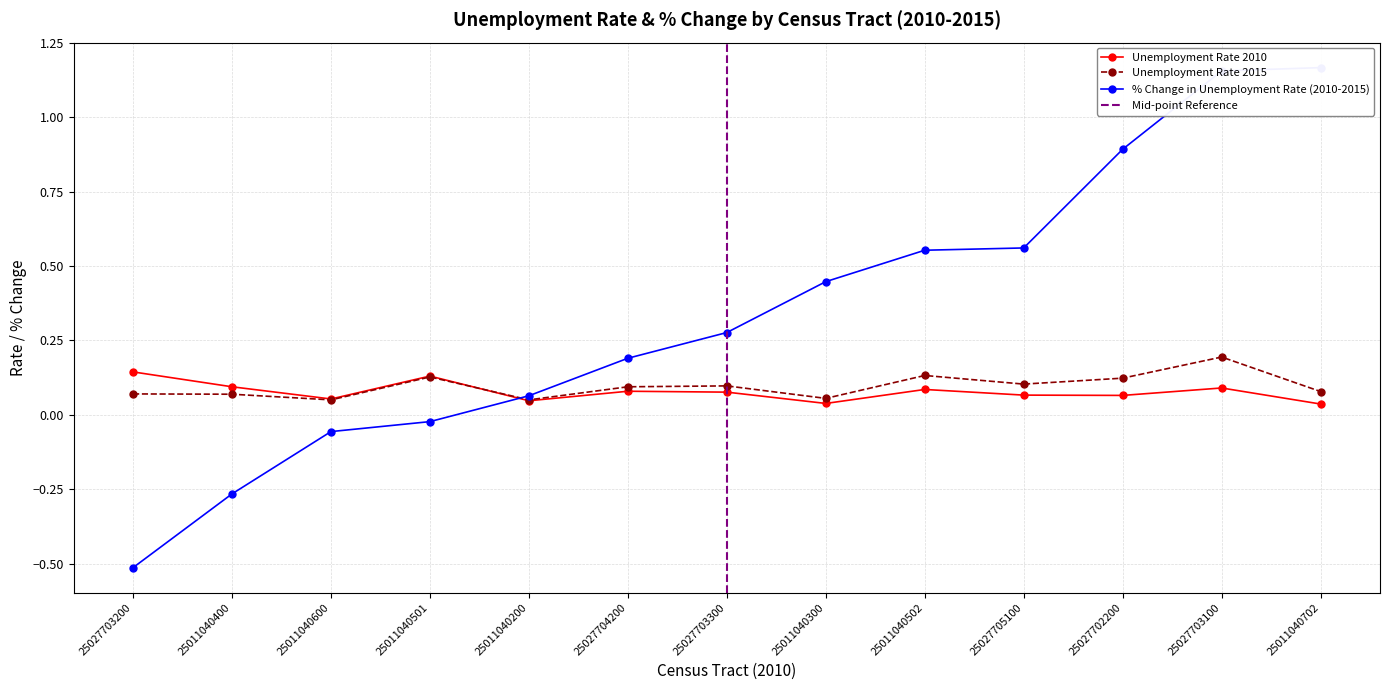

What is the value of the Unemployment Rate 2015 point at the 2nd from the left?

0.1